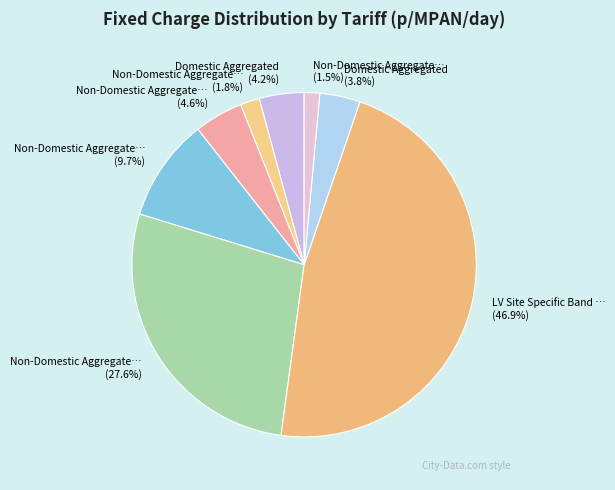

How many slices are in this pie chart?

8